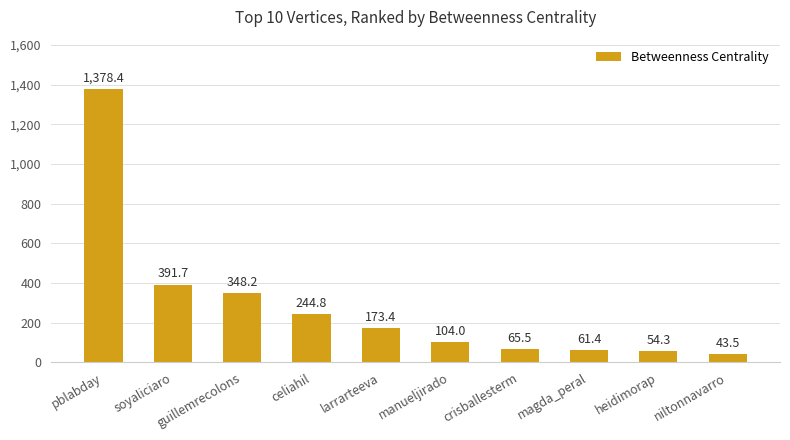

What is the value of the 7th bar from the left?

65.5